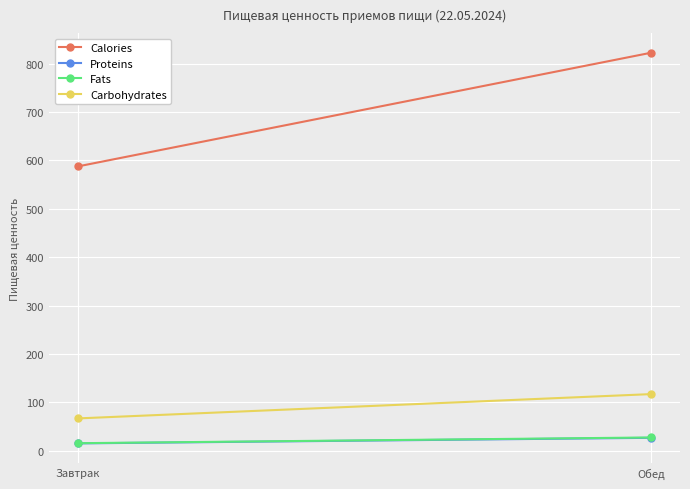

The Proteins series shows 15.4 at Завтрак. True or false?

True